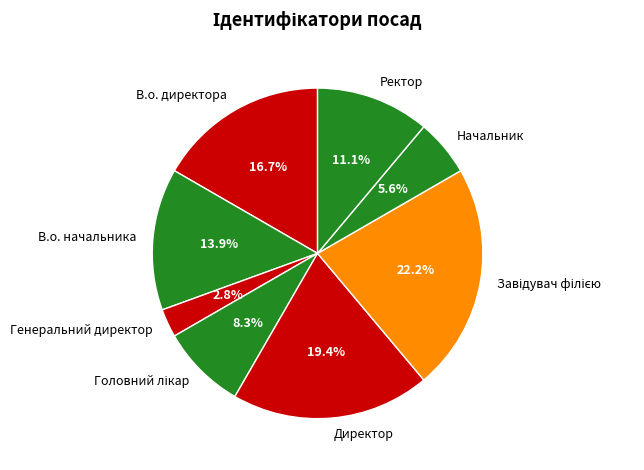

Between Генеральний директор and Начальник, which is larger?

Начальник